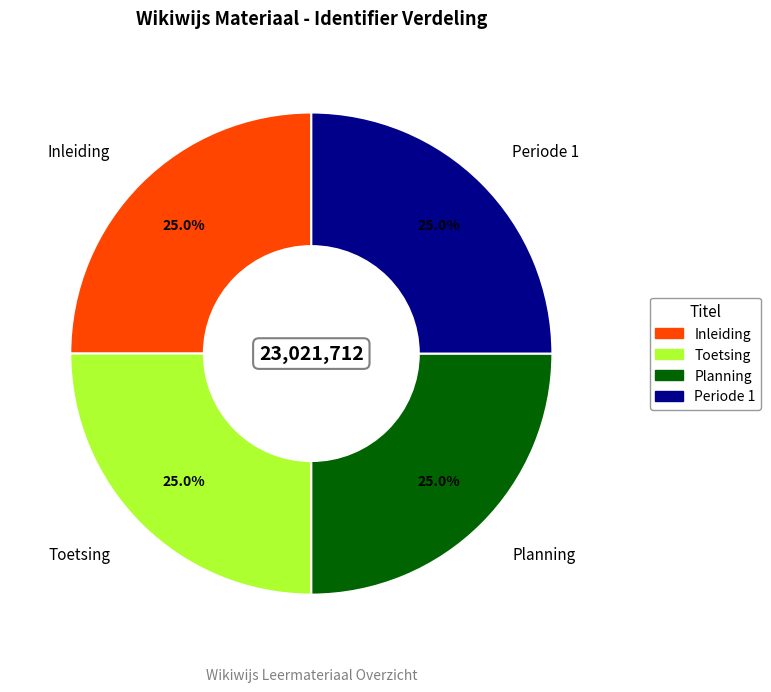

Does Periode 1 account for over 50% of the chart?

No